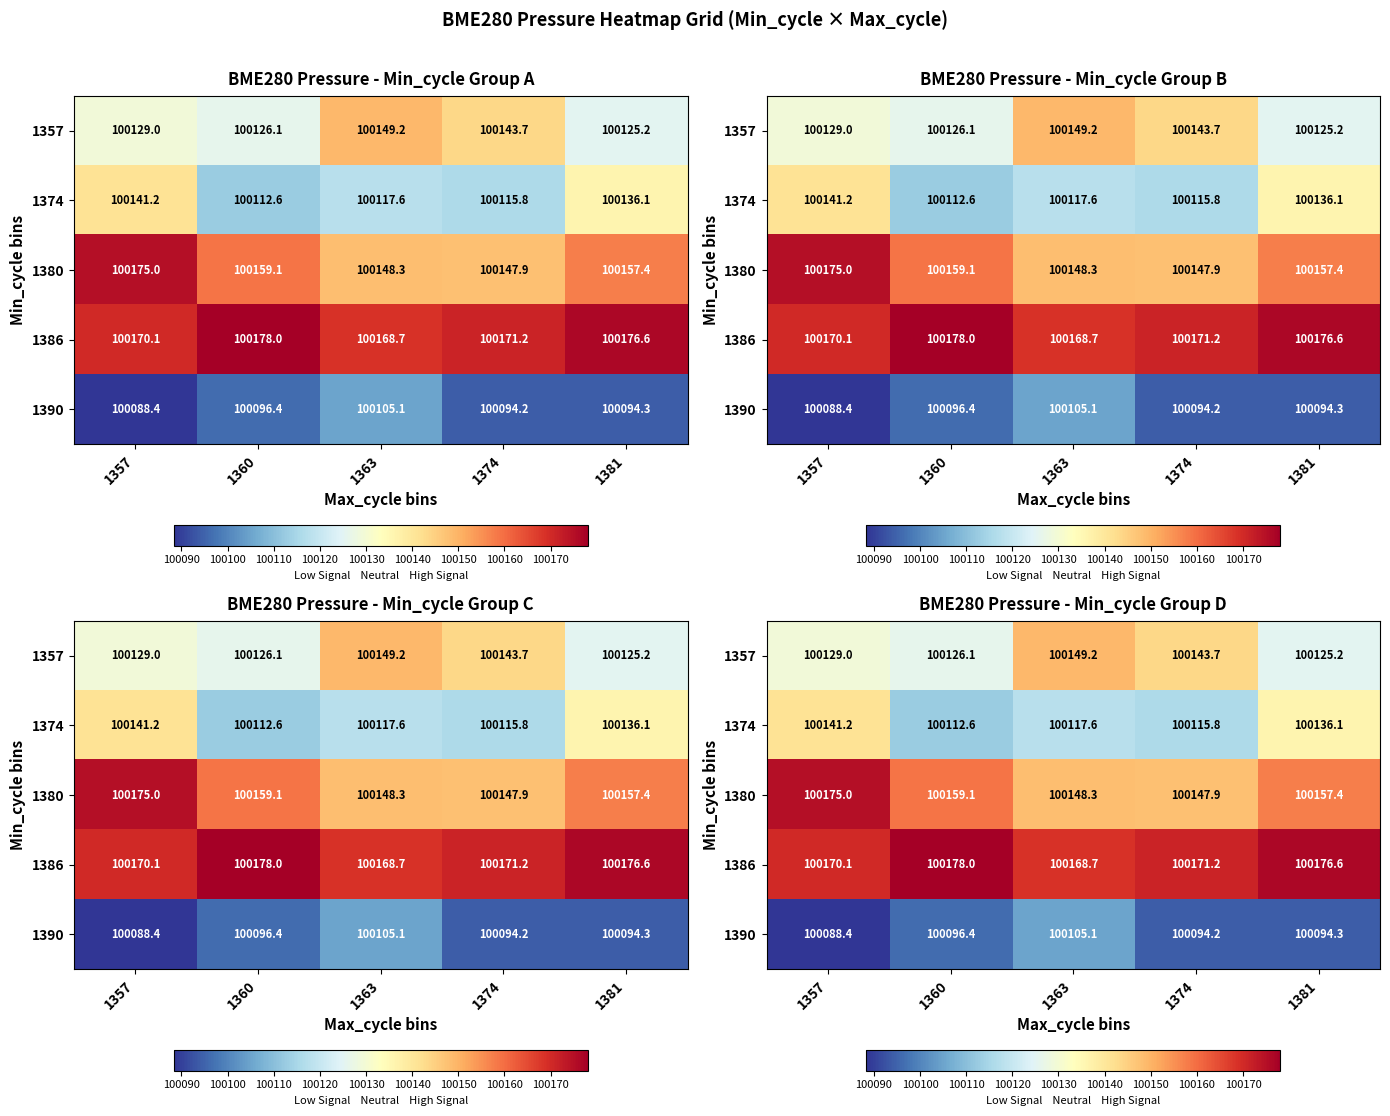

How many values in the 1390 series are below 100094?

1